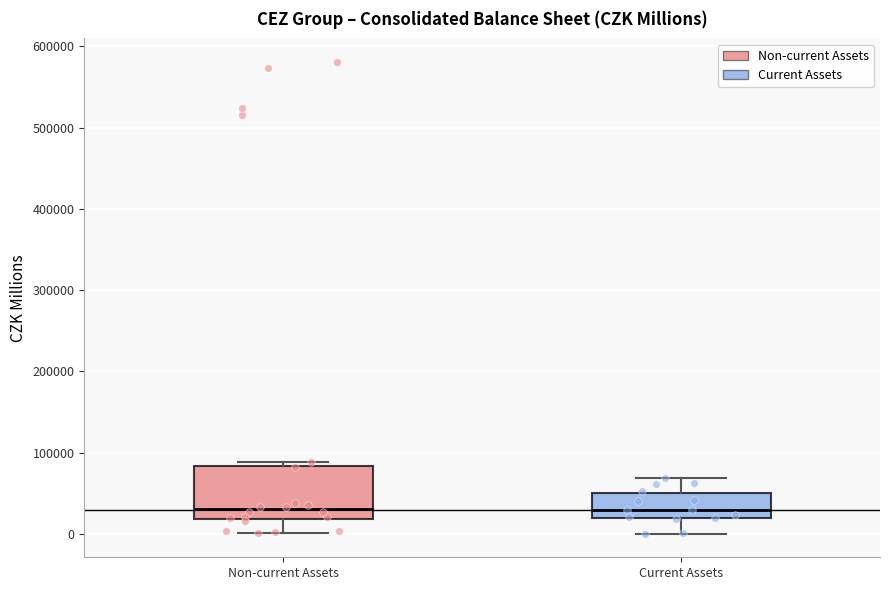

Where does the upper whisker of the box for Current Assets end on the y-axis? The values are not printed on the chart, so give them approximately, as read against the axis.

70000